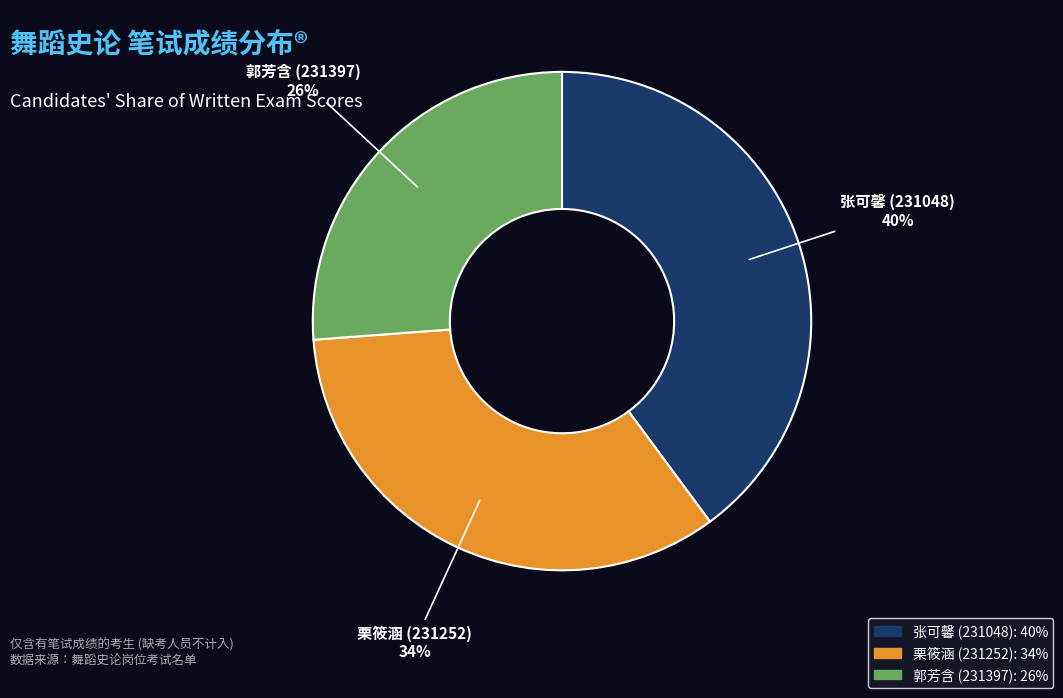

How many slices are in this pie chart?

3